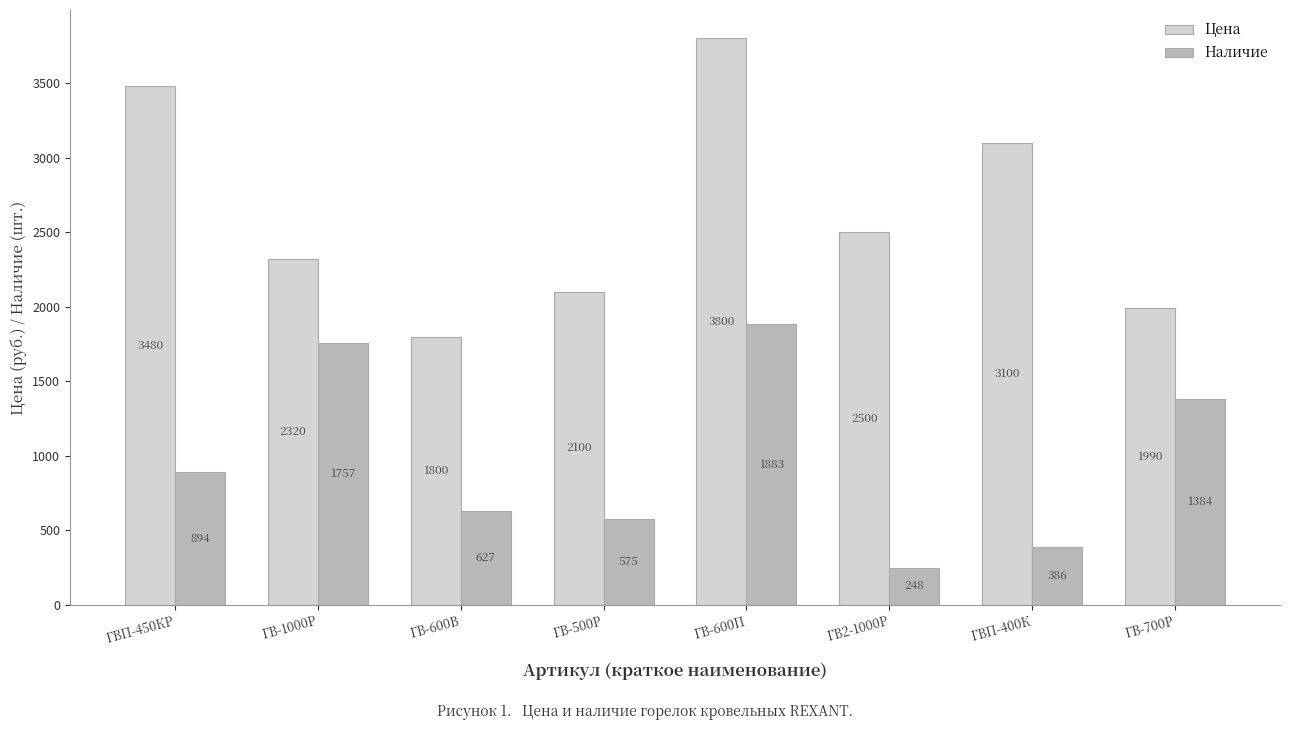

Reading left to right, what are all the values shown in this chart?

Цена: ГВП-450КР=3480	ГВ-1000Р=2320	ГВ-600В=1800	ГВ-500Р=2100	ГВ-600П=3800	ГВ2-1000Р=2500	ГВП-400К=3100	ГВ-700Р=1990
Наличие: ГВП-450КР=894	ГВ-1000Р=1757	ГВ-600В=627	ГВ-500Р=575	ГВ-600П=1883	ГВ2-1000Р=248	ГВП-400К=386	ГВ-700Р=1384